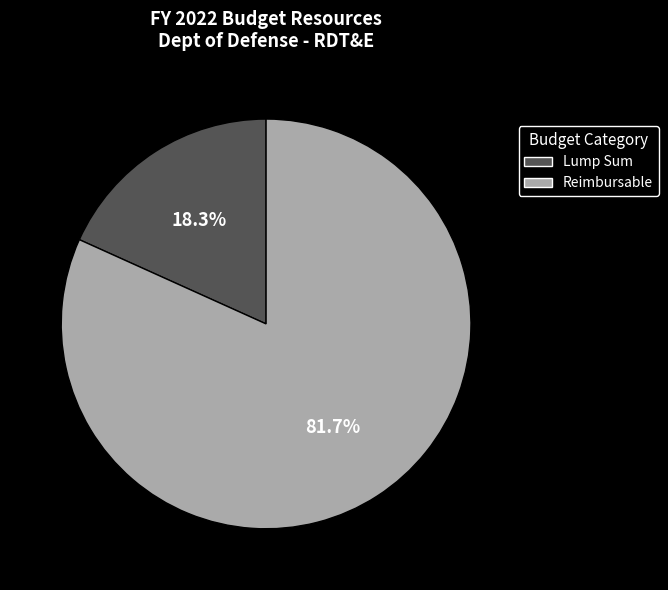

Which category accounts for the majority?

Reimbursable